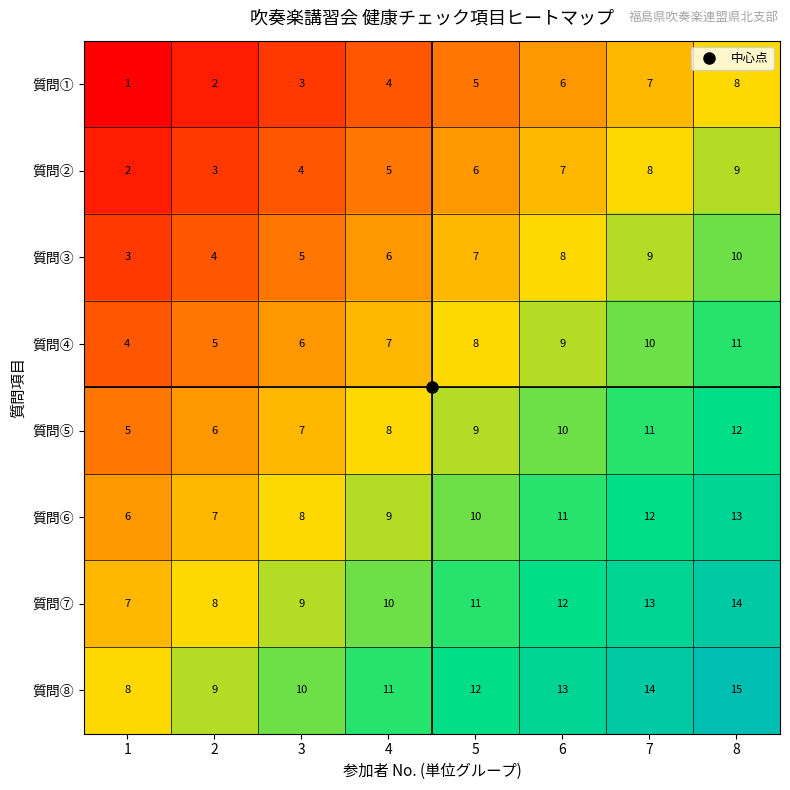

What is the difference between the highest and lowest values at 3?

7